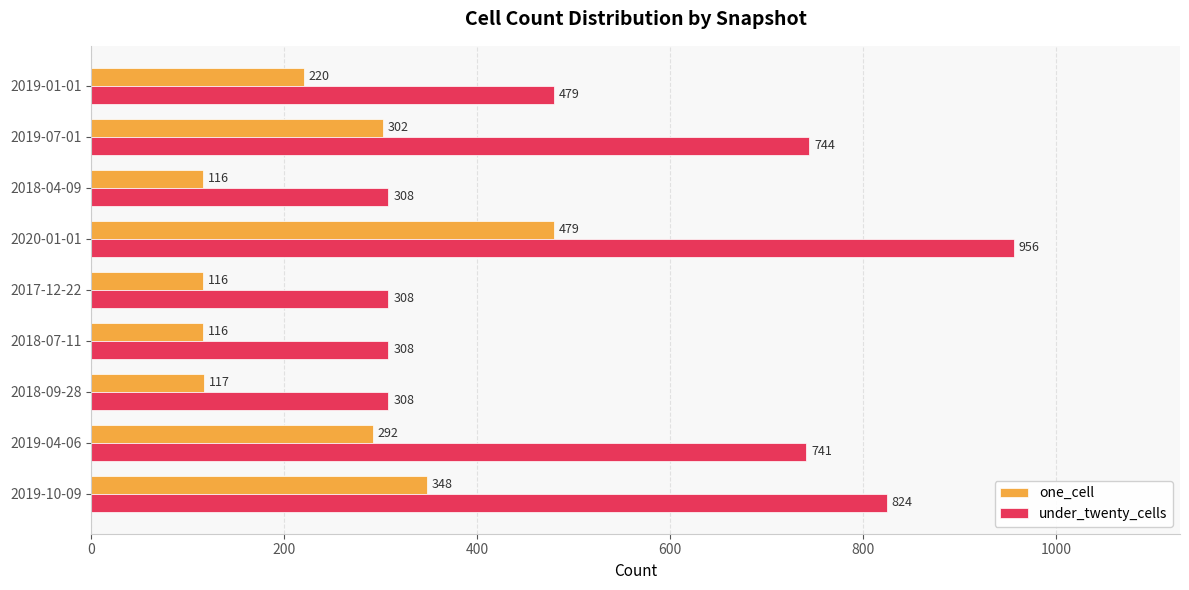

Which series changed the most between 2019-10-09 and 2019-04-06?

under_twenty_cells